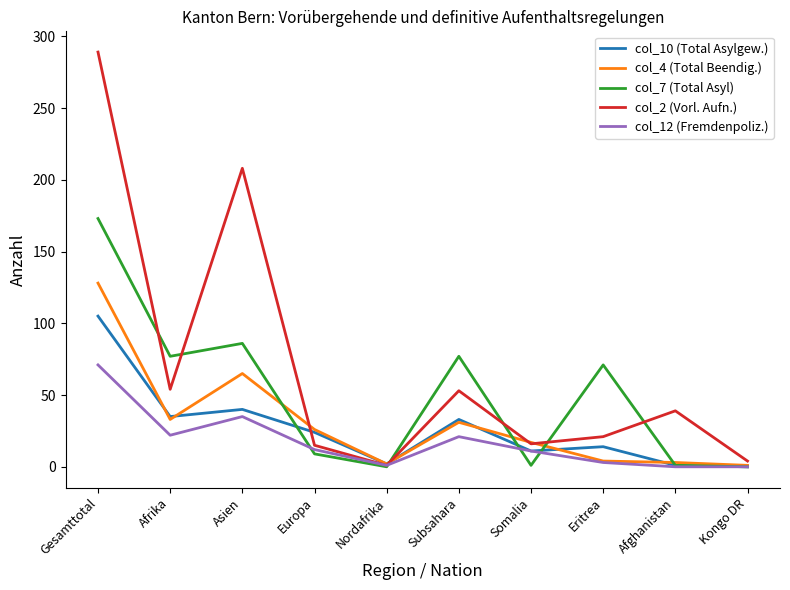

What are all the series names shown in the legend?

col_10 (Total Asylgew.), col_4 (Total Beendig.), col_7 (Total Asyl), col_2 (Vorl. Aufn.), col_12 (Fremdenpoliz.)